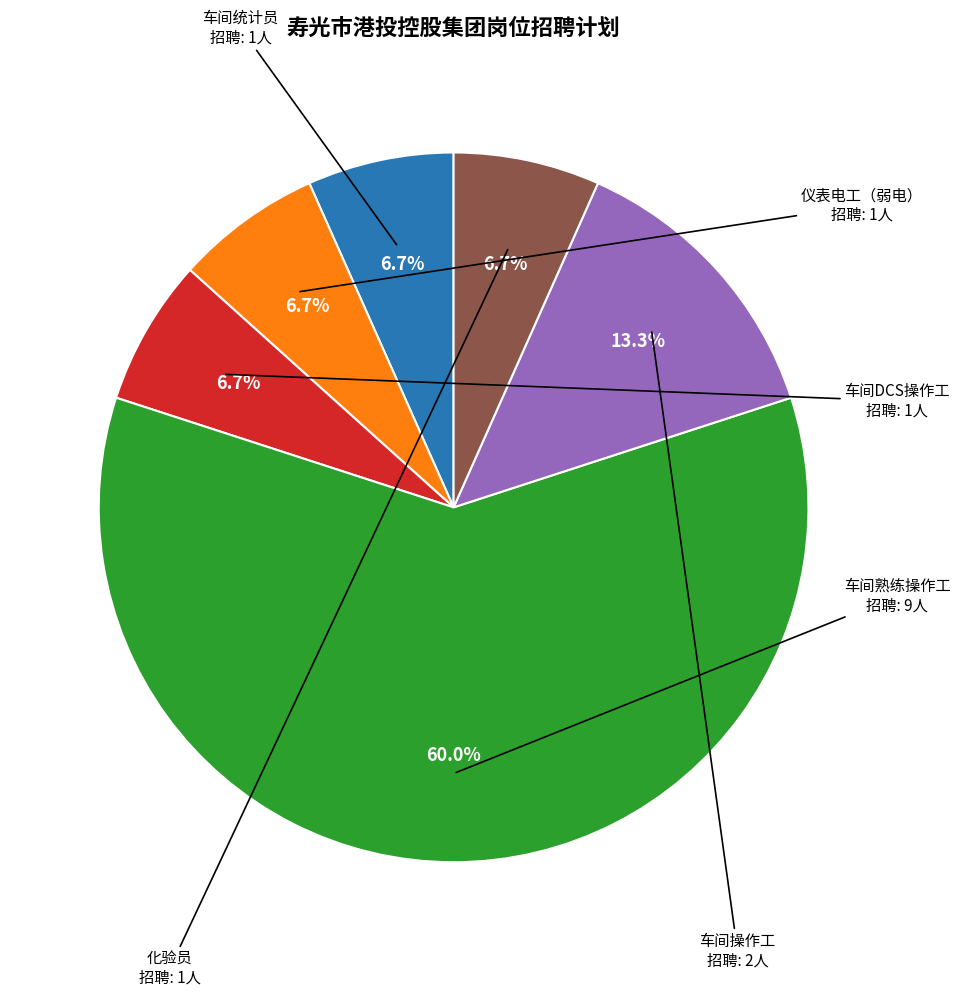

Does any single category account for the majority?

Yes